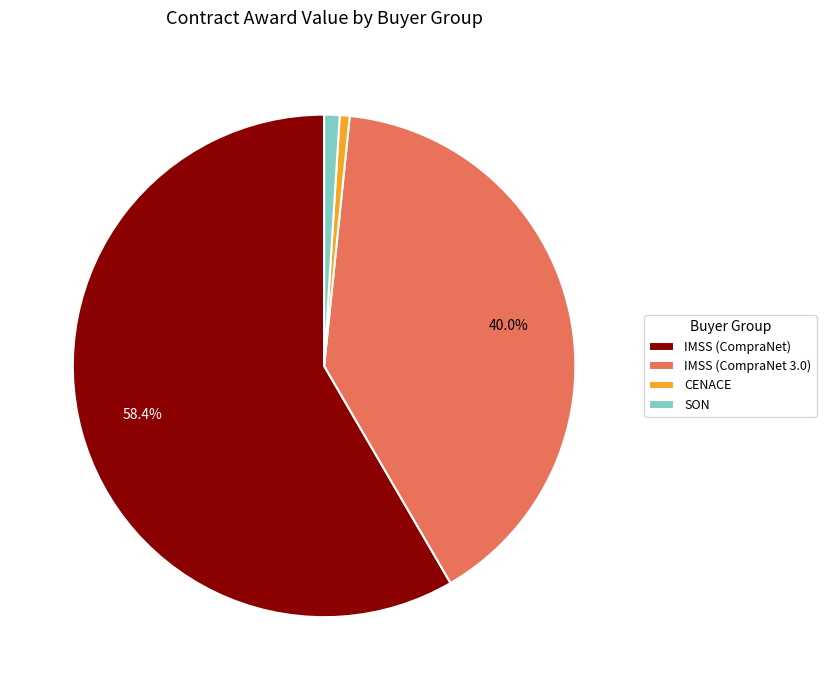

Between SON and IMSS (CompraNet), which is larger?

IMSS (CompraNet)